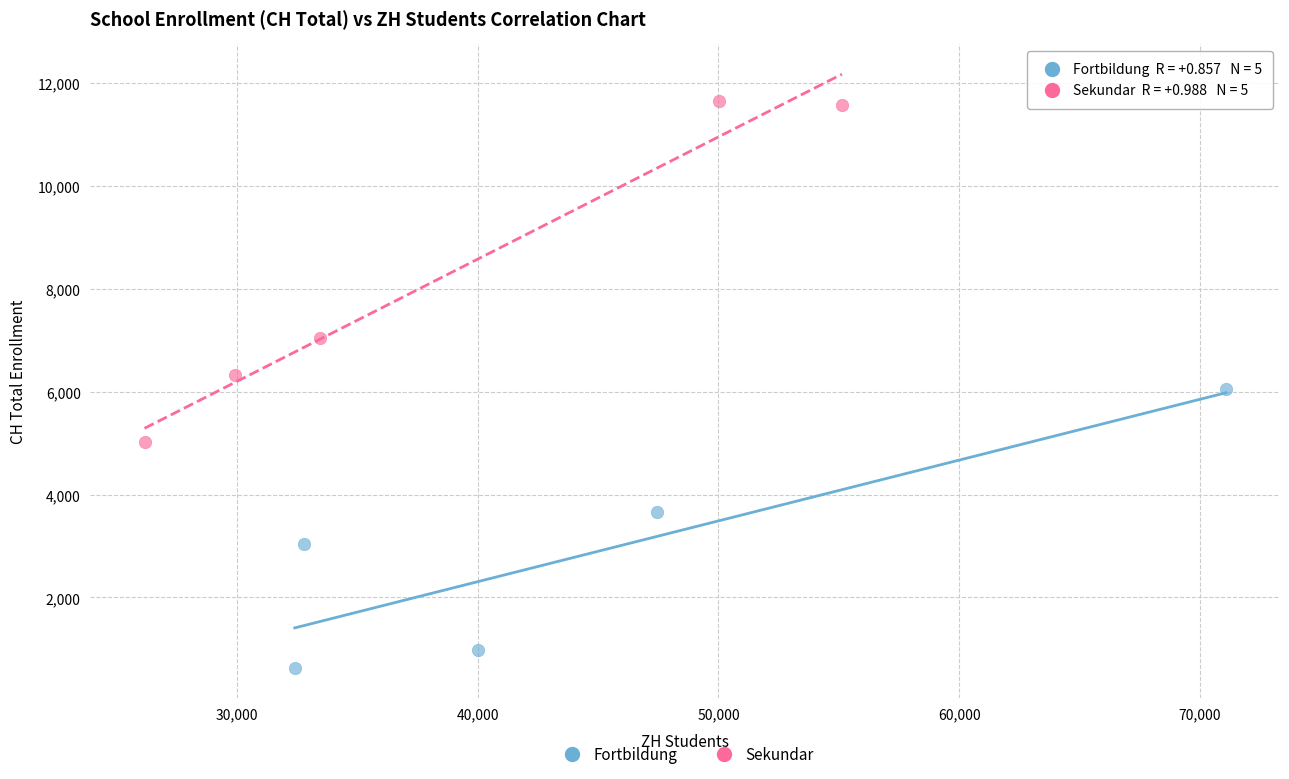

Which series reaches the maximum Y coordinate?

Sekundar